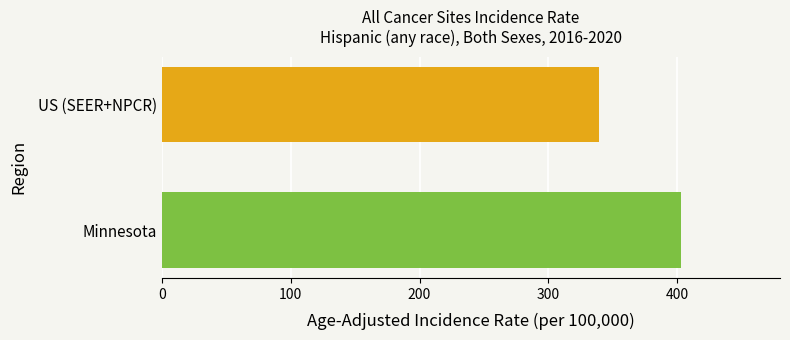

True or false: the data shows 94.8 at US (SEER+NPCR).

False